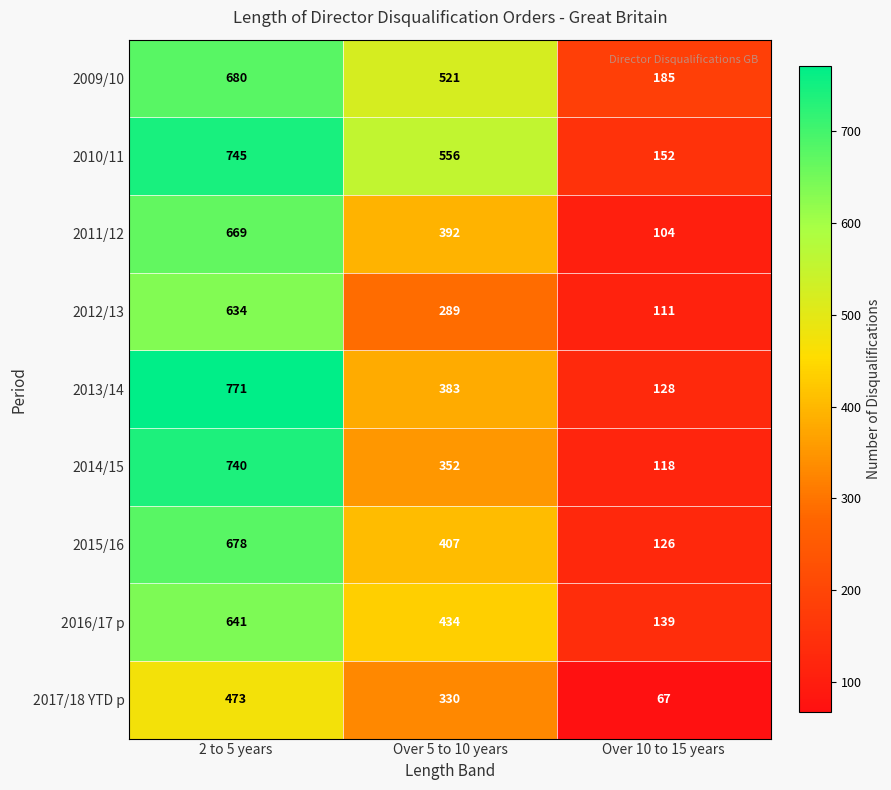

Which label corresponds to the largest value in the chart?

2 to 5 years